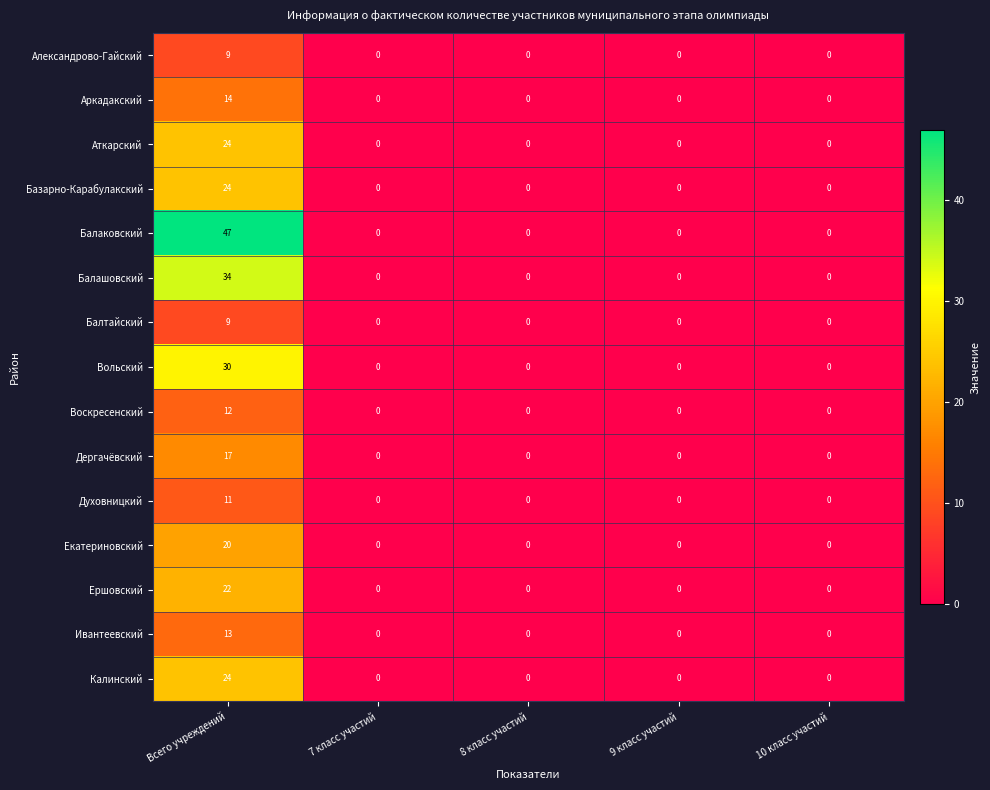

What is the maximum value for Вольский?

30